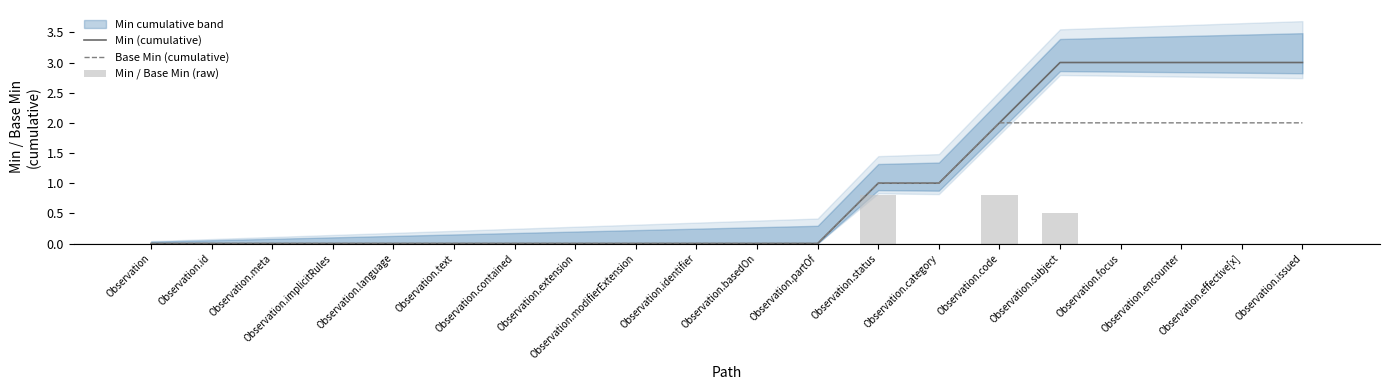

At which label is Min (cumulative) closest to 1?

Observation.status